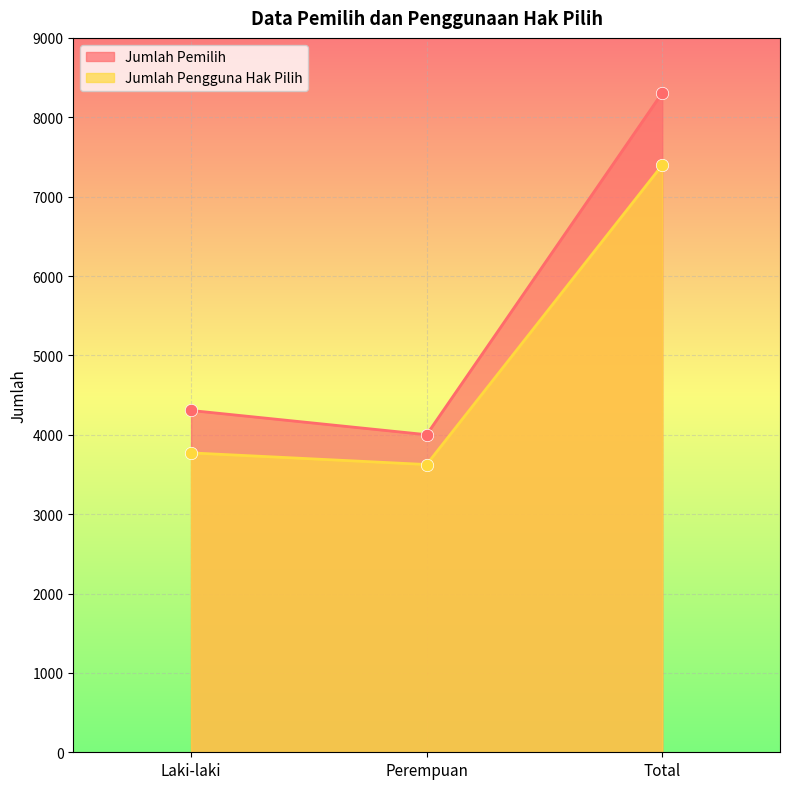

Which series reaches the maximum Y coordinate?

Jumlah Pemilih